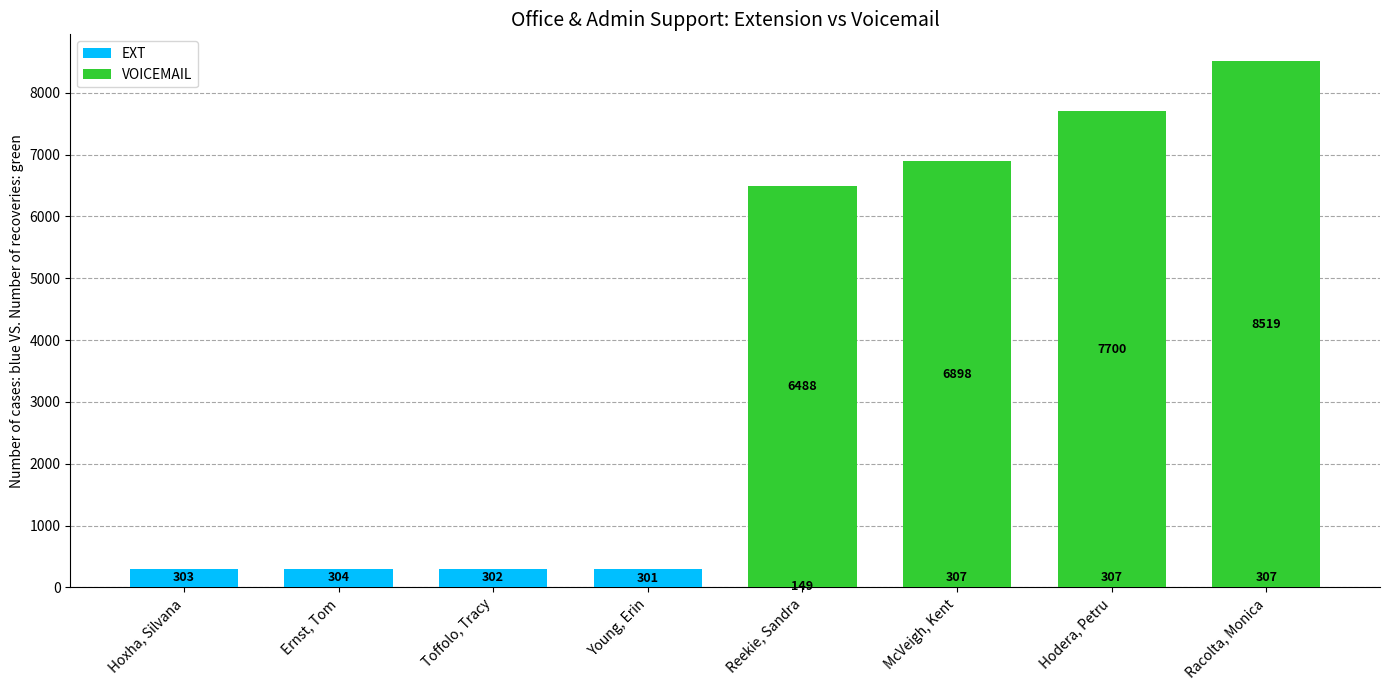

List the series in order of their overall mean, highest first.

VOICEMAIL, EXT